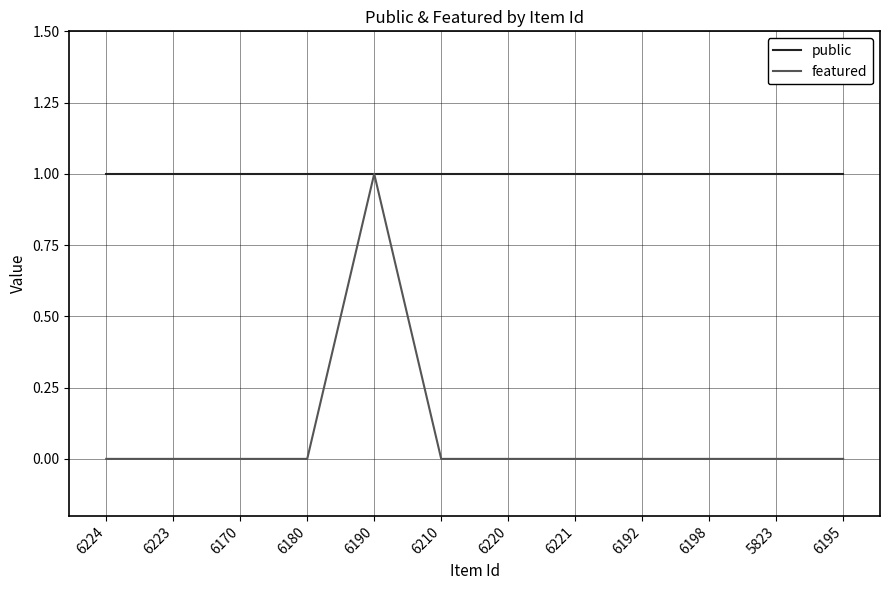

Which series has the largest total across all categories?

public